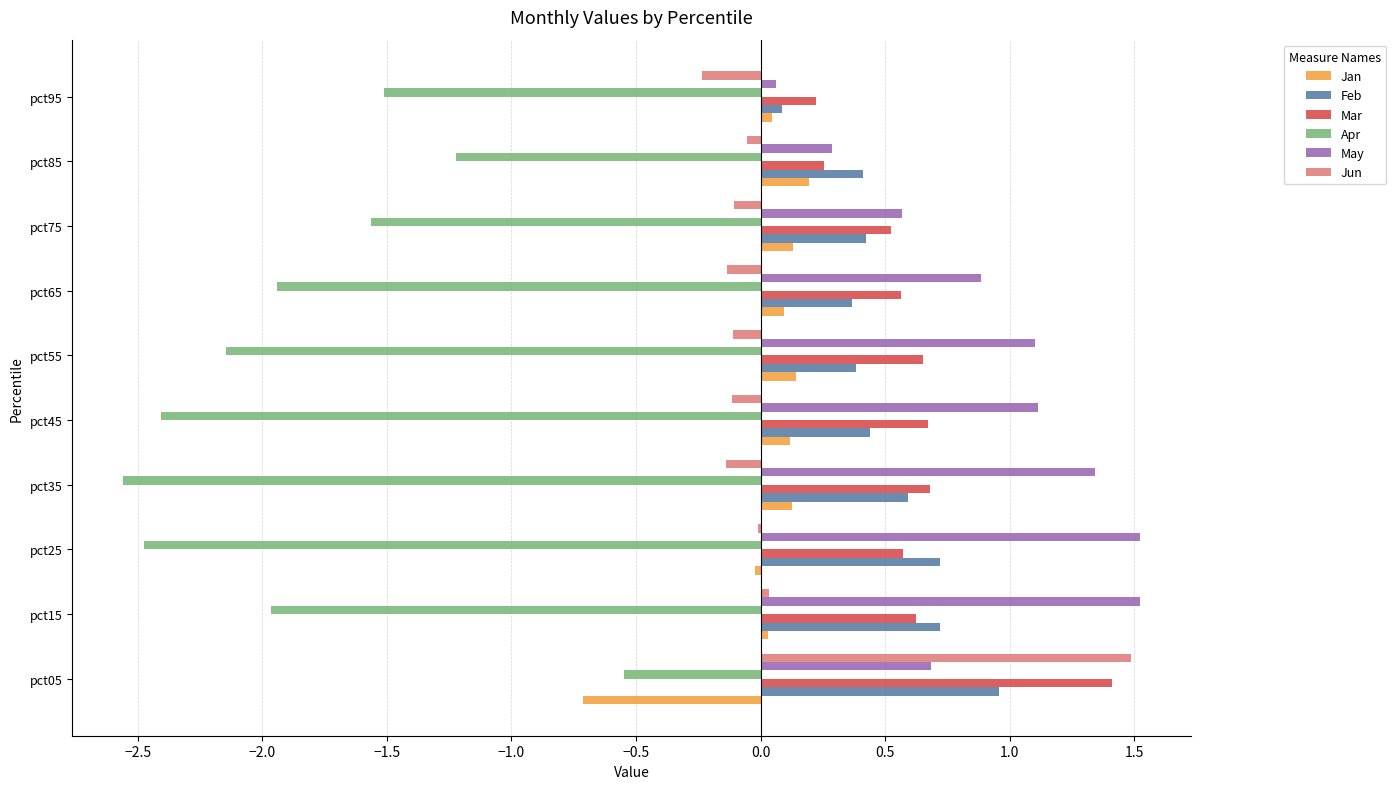

The value of Feb at pct35 is 0.4. True or false?

False